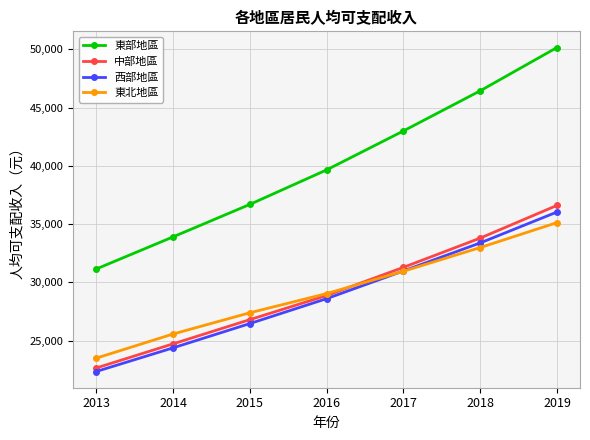

True or false: 東北地區 and 東部地區 cross at least once.

False